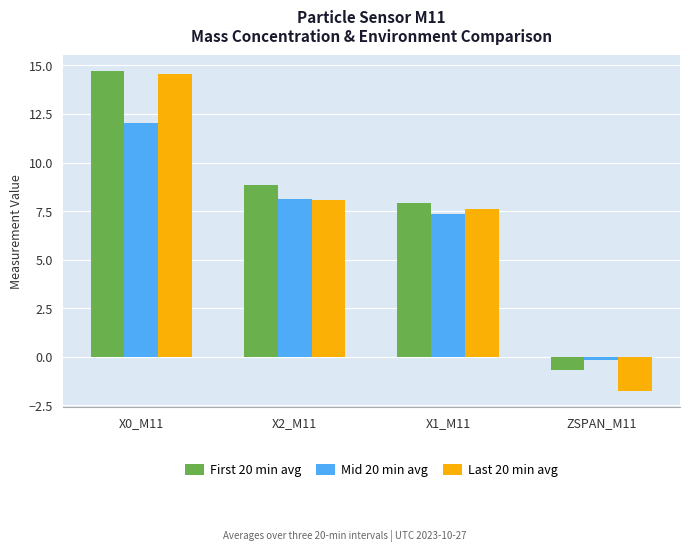

What are all the series names shown in the legend?

First 20 min avg, Mid 20 min avg, Last 20 min avg